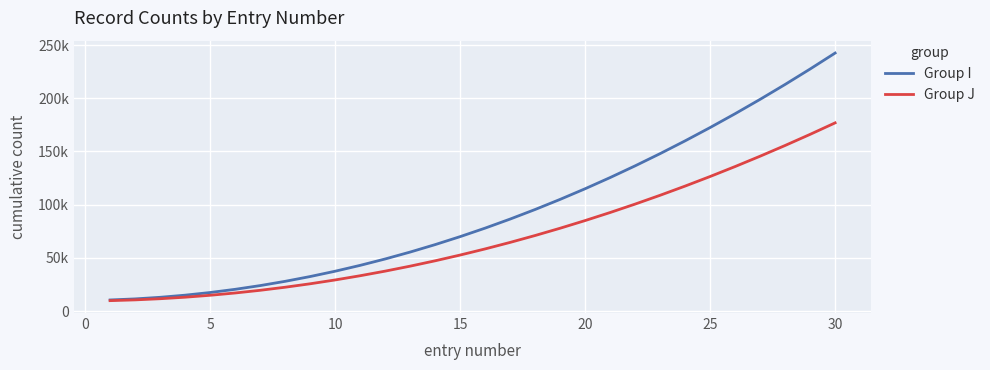

Does the chart display data point markers on the line(s)?

No